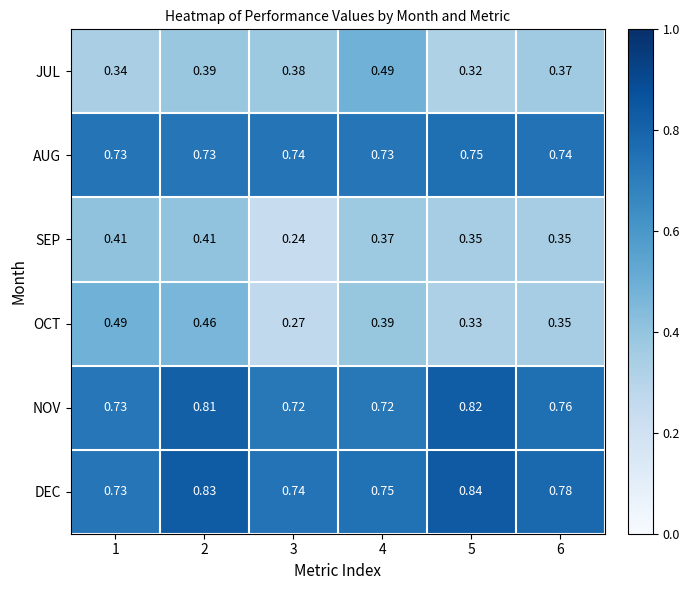

Count the number of categories in the chart.

6